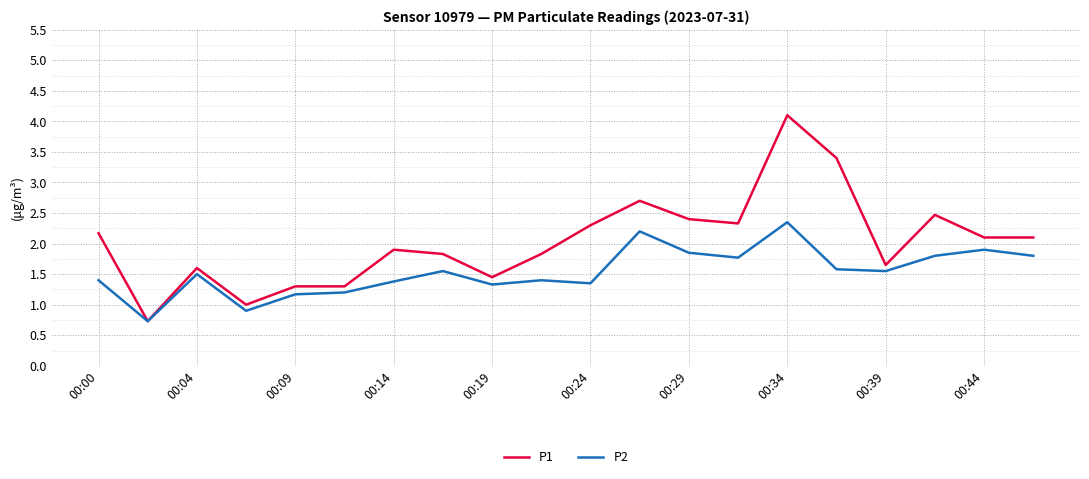

What is the lowest value of the P1 series?

0.7